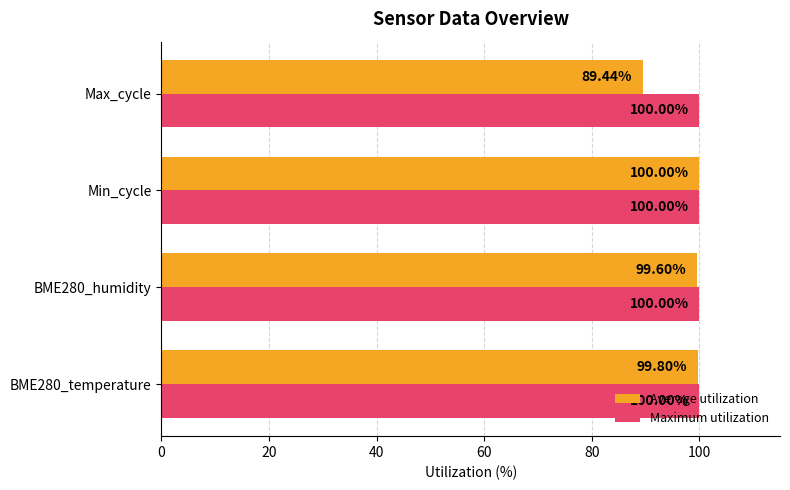

Rank the categories by Average utilization value from highest to lowest.

Min_cycle, BME280_temperature, BME280_humidity, Max_cycle